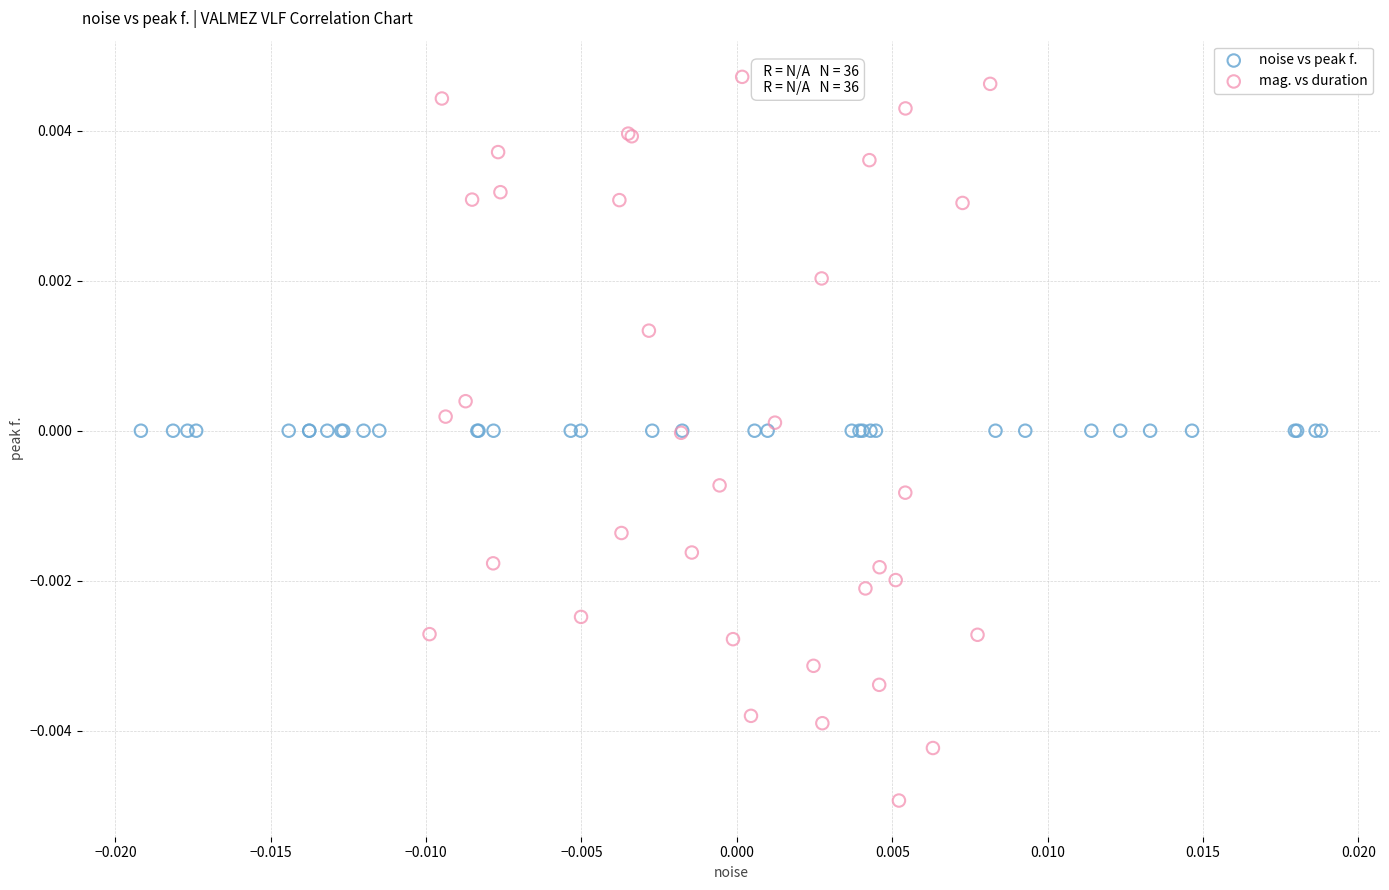

Which series has the largest Y range (max minus min)?

mag. vs duration